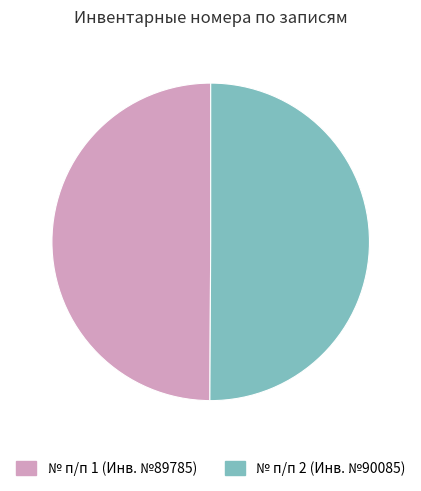

Is it true that № п/п 1 (Инв. №89785) is 56% of the pie?

False